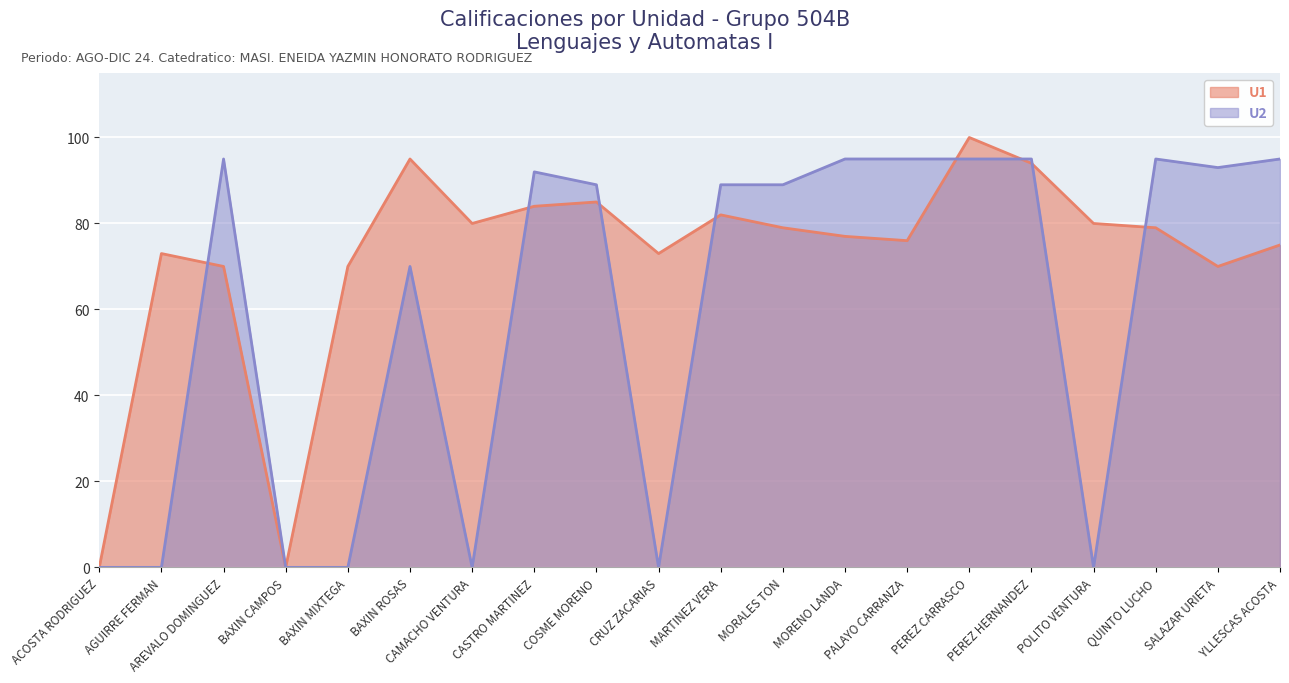

Is it true that U1 equals 37 at YLLESCAS ACOSTA?

False